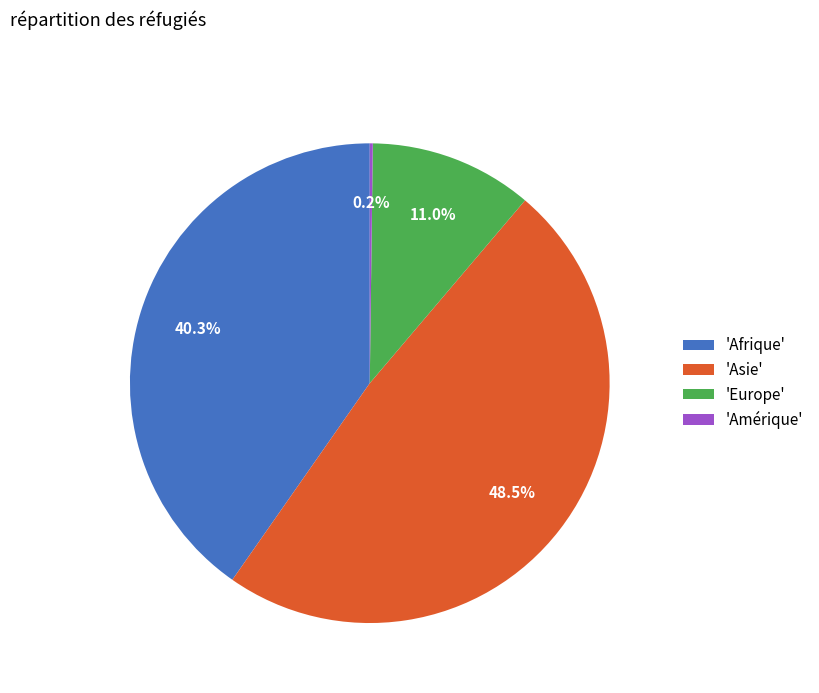

Is there any slice that represents more than half of the pie?

No